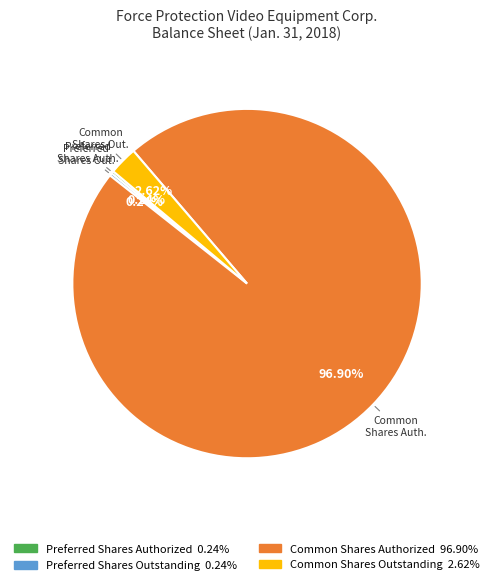

Does any single category account for the majority?

Yes